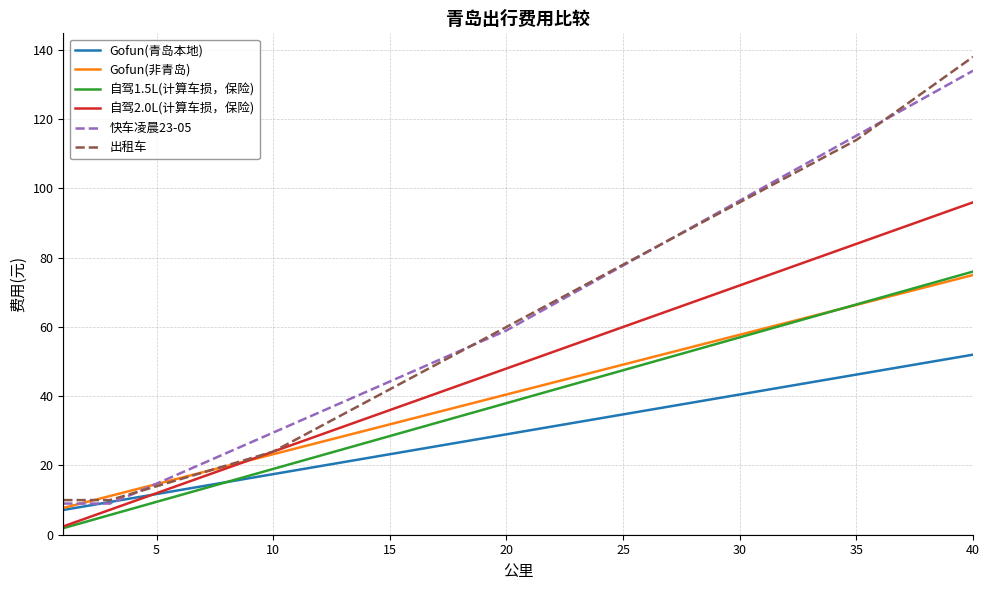

What is the greatest value displayed?

138.0